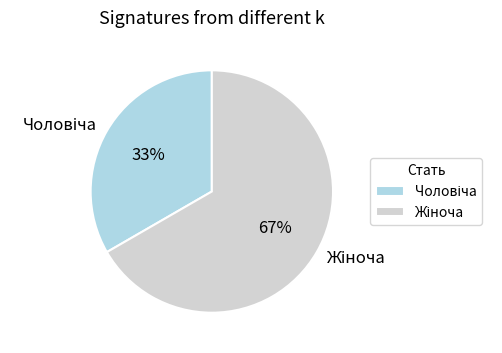

Is there a majority slice in this chart?

Yes